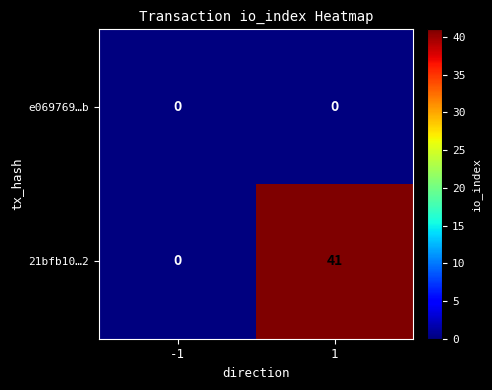

At which category is the sum across all series the highest?

1